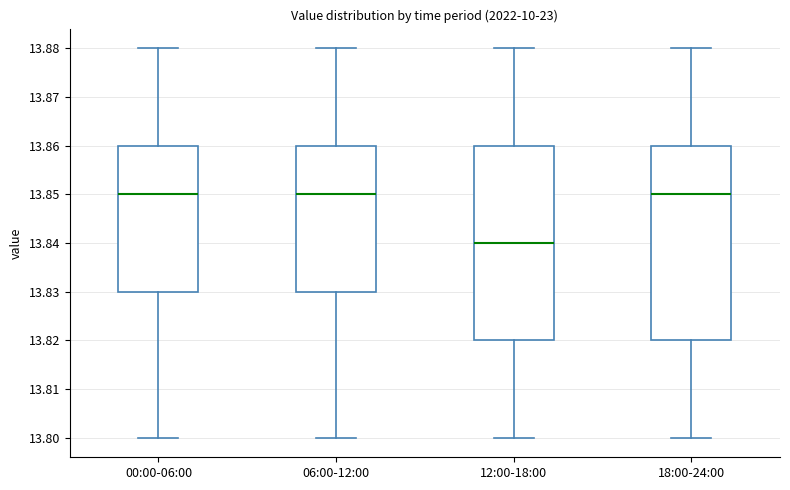

Where is the upper edge of the box for 12:00-18:00 on the y-axis? The values are not printed on the chart, so give them approximately, as read against the axis.

13.86